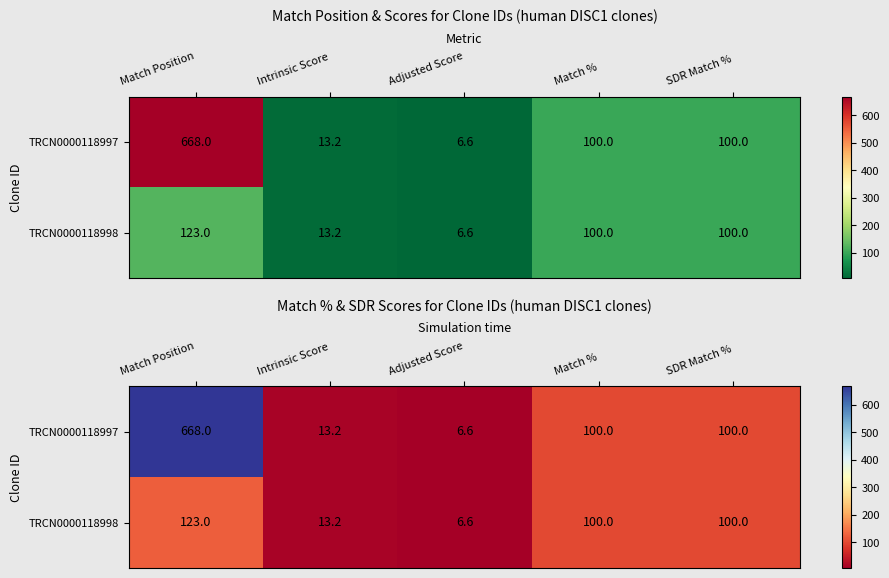

Which category has the highest value across all series?

Match Position